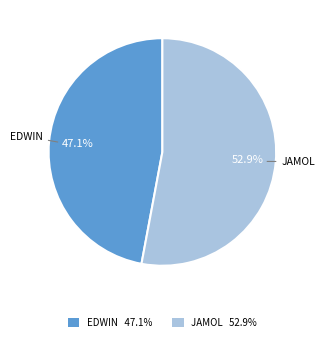

What is the majority slice?

JAMOL 52.9%